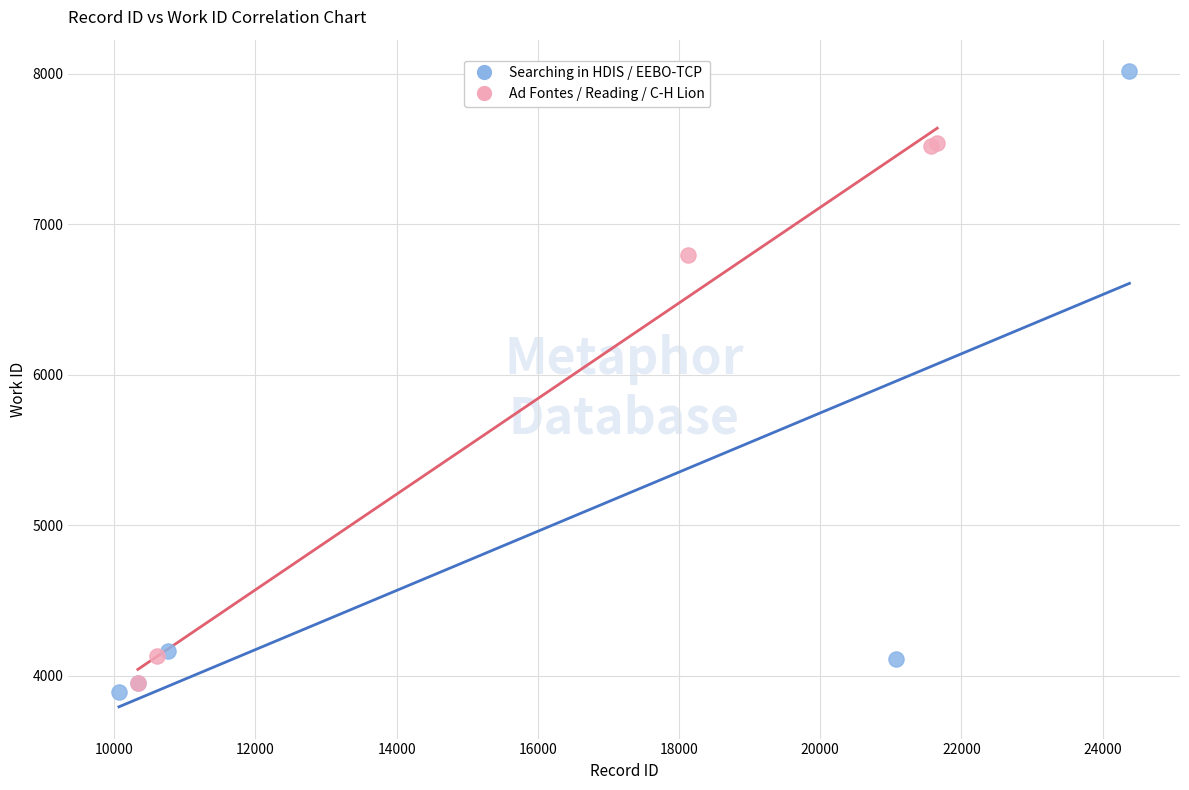

What are all the series names shown in the legend?

Searching in HDIS / EEBO-TCP, Ad Fontes / Reading / C-H Lion